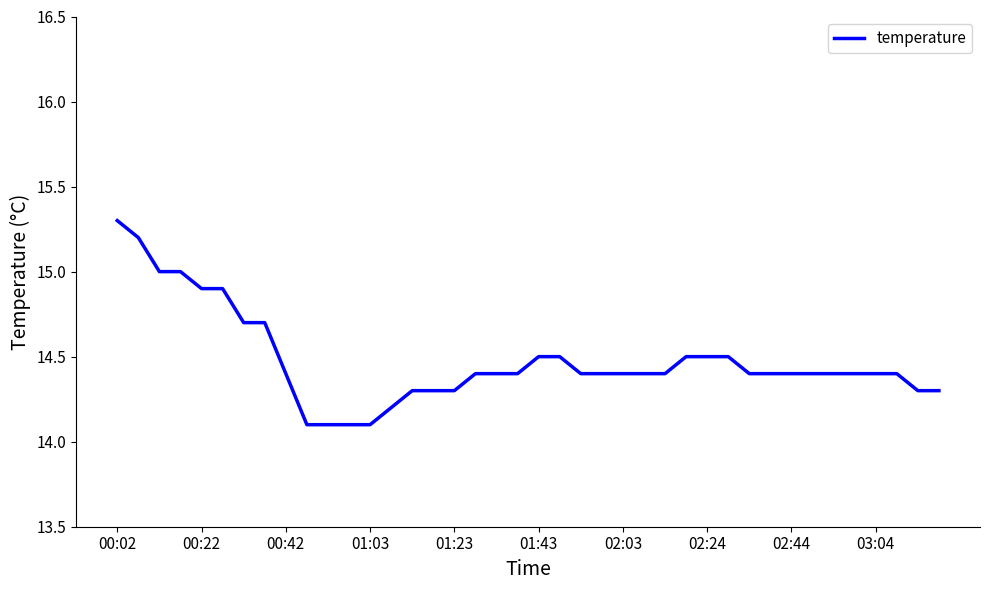

What is the sum of all values?

579.1